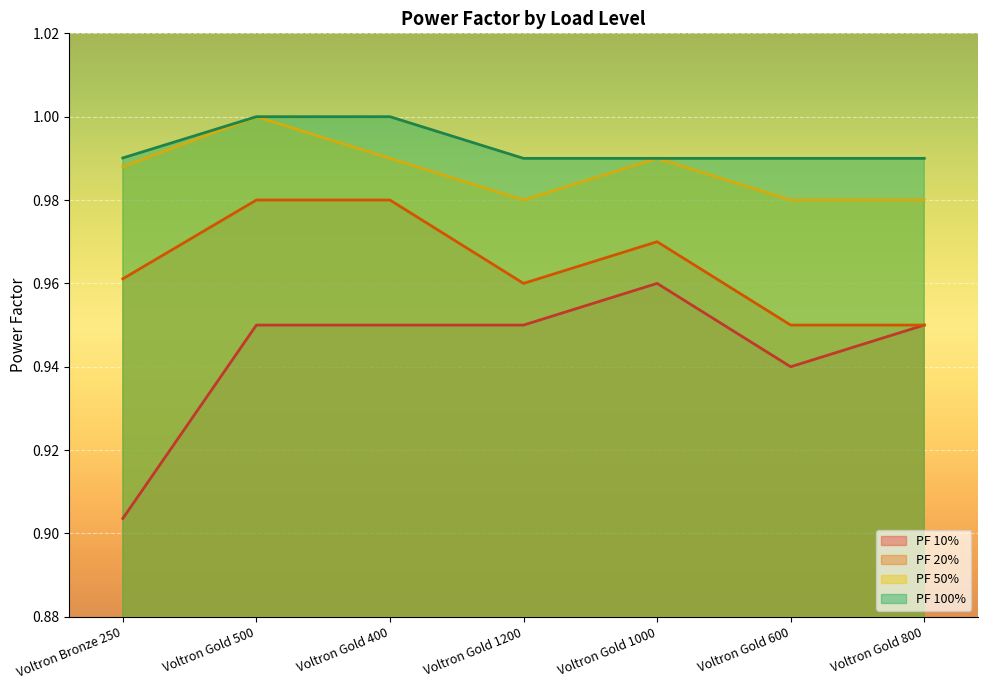

Reading left to right, extract all data points from this chart.

PF 10%: Voltron Bronze 250=0.9	Voltron Gold 500=0.9	Voltron Gold 400=0.9	Voltron Gold 1200=0.9	Voltron Gold 1000=1.0	Voltron Gold 600=0.9	Voltron Gold 800=0.9
PF 20%: Voltron Bronze 250=1.0	Voltron Gold 500=1.0	Voltron Gold 400=1.0	Voltron Gold 1200=1.0	Voltron Gold 1000=1.0	Voltron Gold 600=0.9	Voltron Gold 800=0.9
PF 50%: Voltron Bronze 250=1.0	Voltron Gold 500=1.0	Voltron Gold 400=1.0	Voltron Gold 1200=1.0	Voltron Gold 1000=1.0	Voltron Gold 600=1.0	Voltron Gold 800=1.0
PF 100%: Voltron Bronze 250=1.0	Voltron Gold 500=1.0	Voltron Gold 400=1.0	Voltron Gold 1200=1.0	Voltron Gold 1000=1.0	Voltron Gold 600=1.0	Voltron Gold 800=1.0